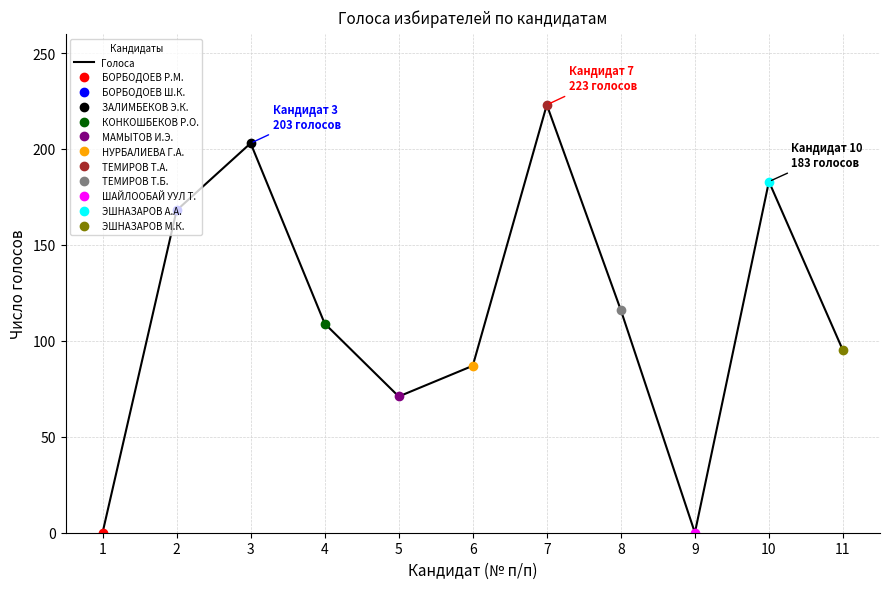

Reading left to right, extract all data points from this chart.

0	168	203	109	71	87	223	116	0	183	95